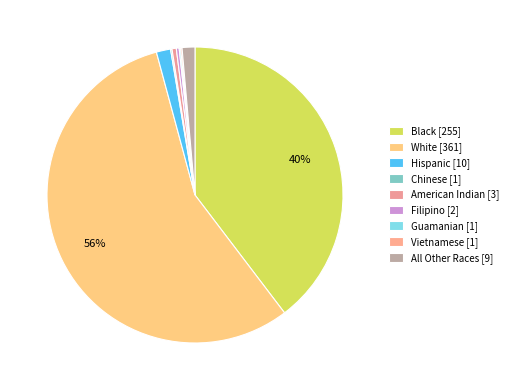

How many slices are in this pie chart?

9